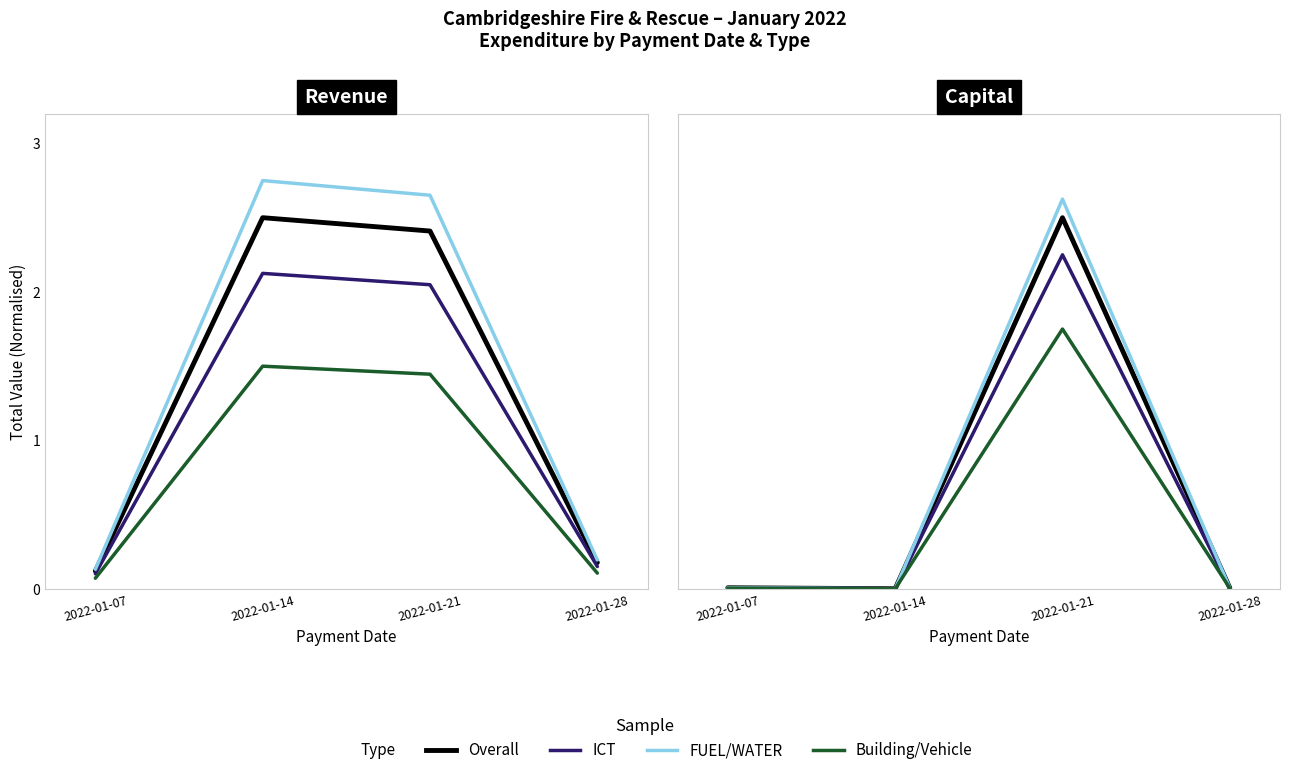

The Overall series shows 0.0 at 2022-01-14. True or false?

True